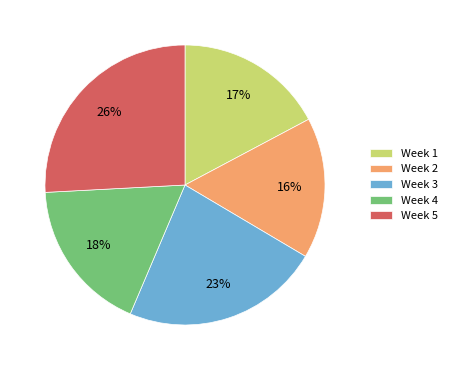

To the nearest percent, what percentage of the pie is Week 3?

23%